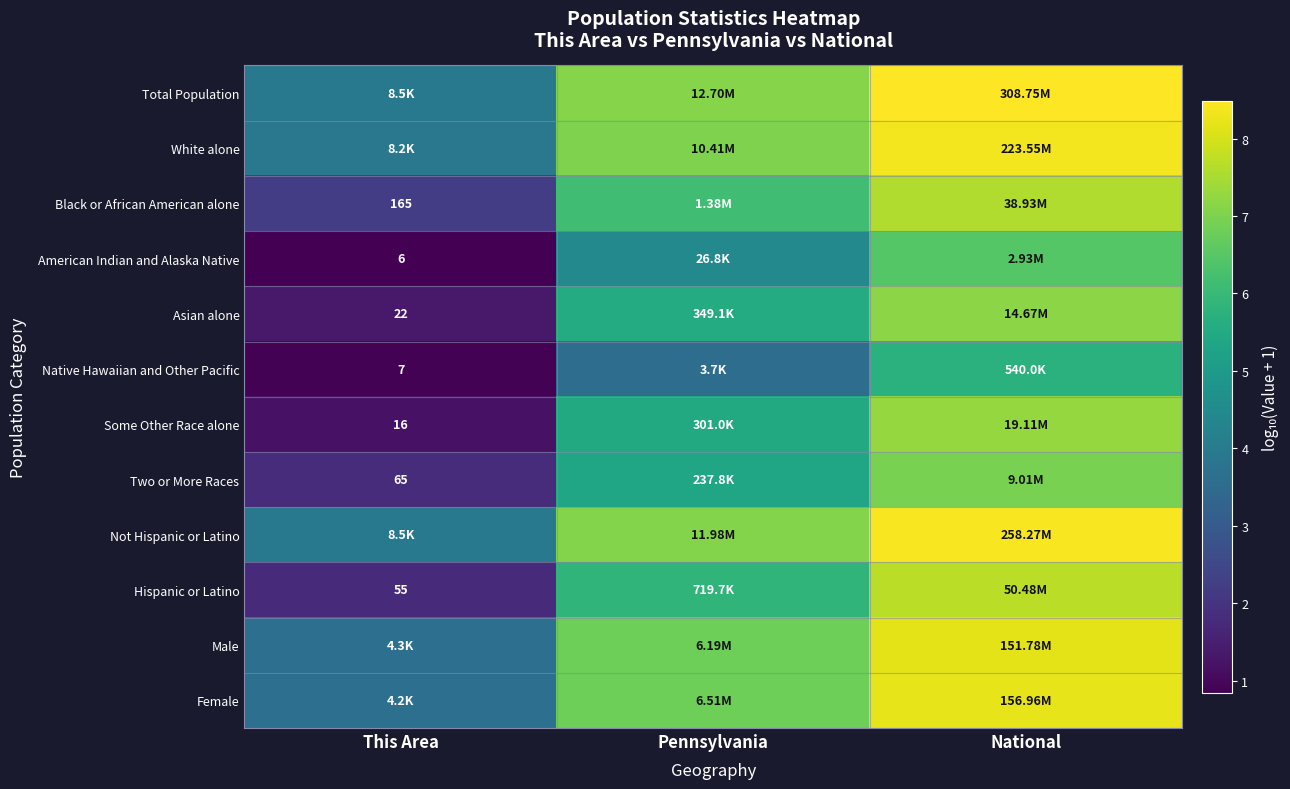

Between Pennsylvania and National, which is larger?

National